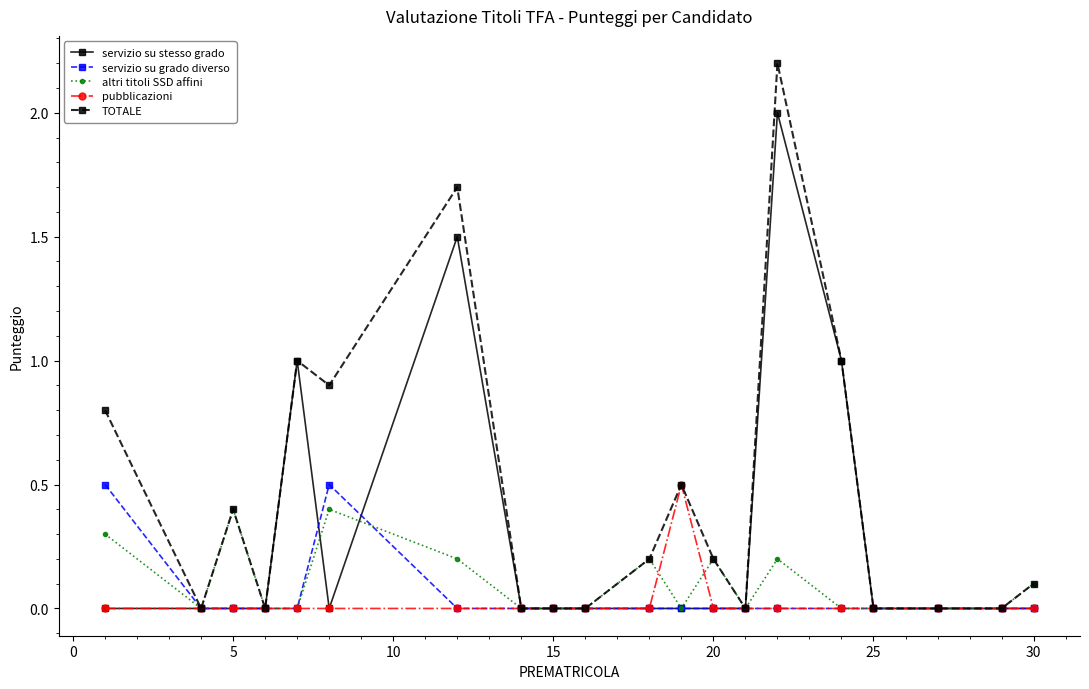

What is the greatest value displayed?

2.2